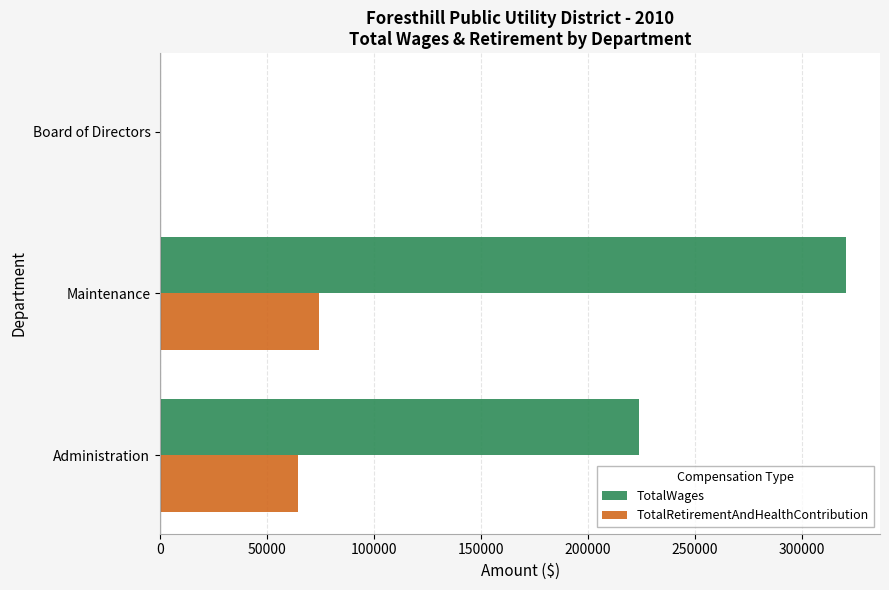

Count the TotalWages values in the range 0 to 320386.

3